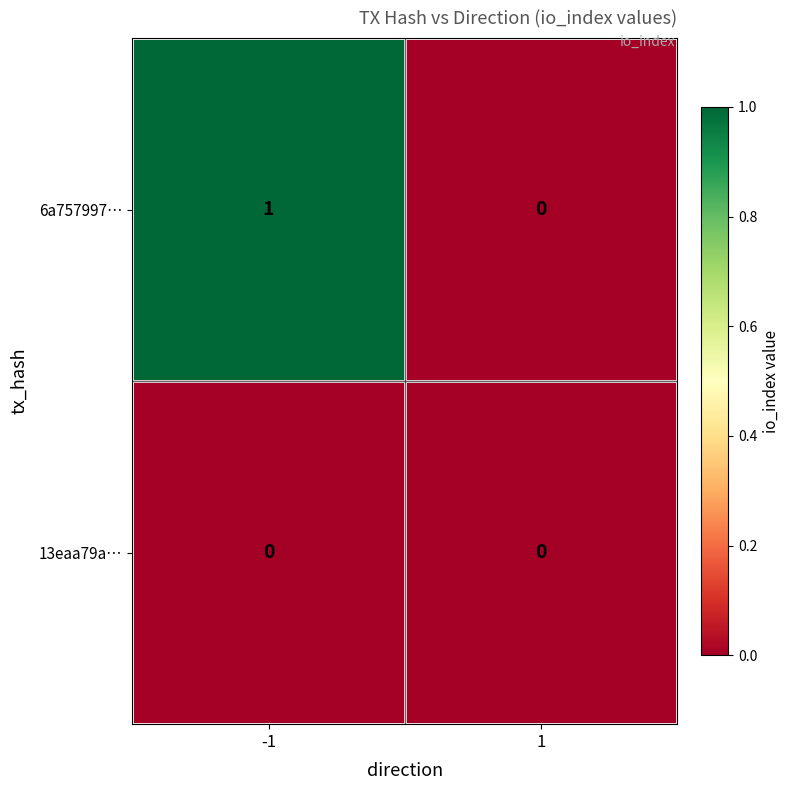

Which series has the largest total across all categories?

6a757997…